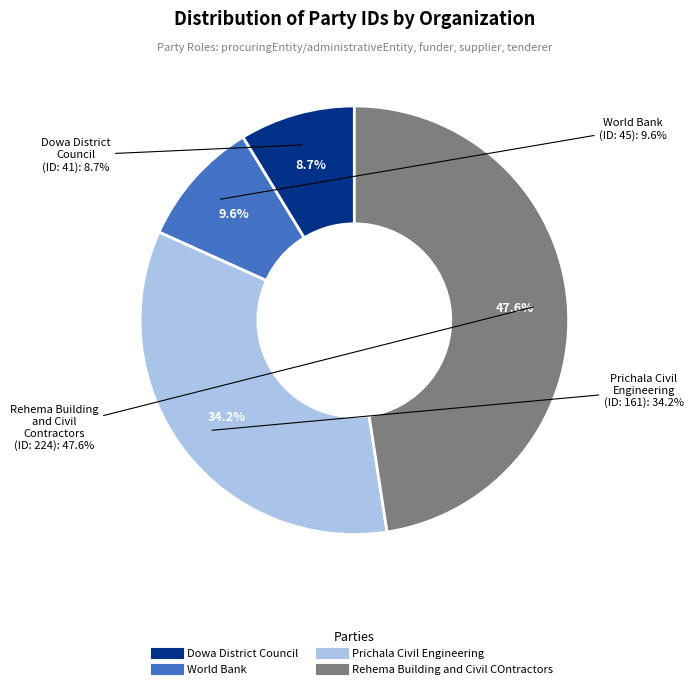

The Dowa District Council slice represents 1% of the pie. True or false?

False